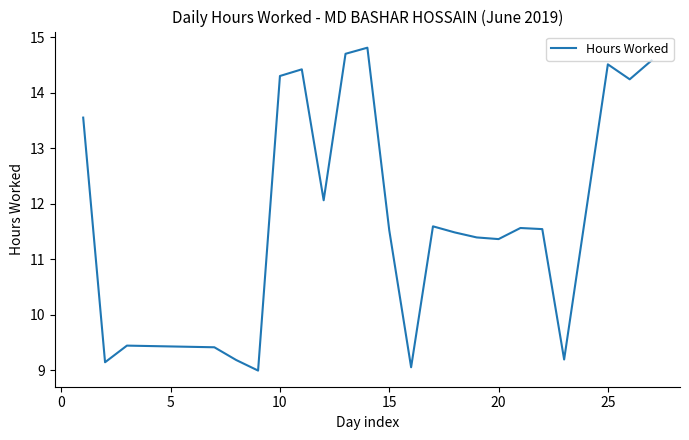

What is the smallest value displayed?

9.0